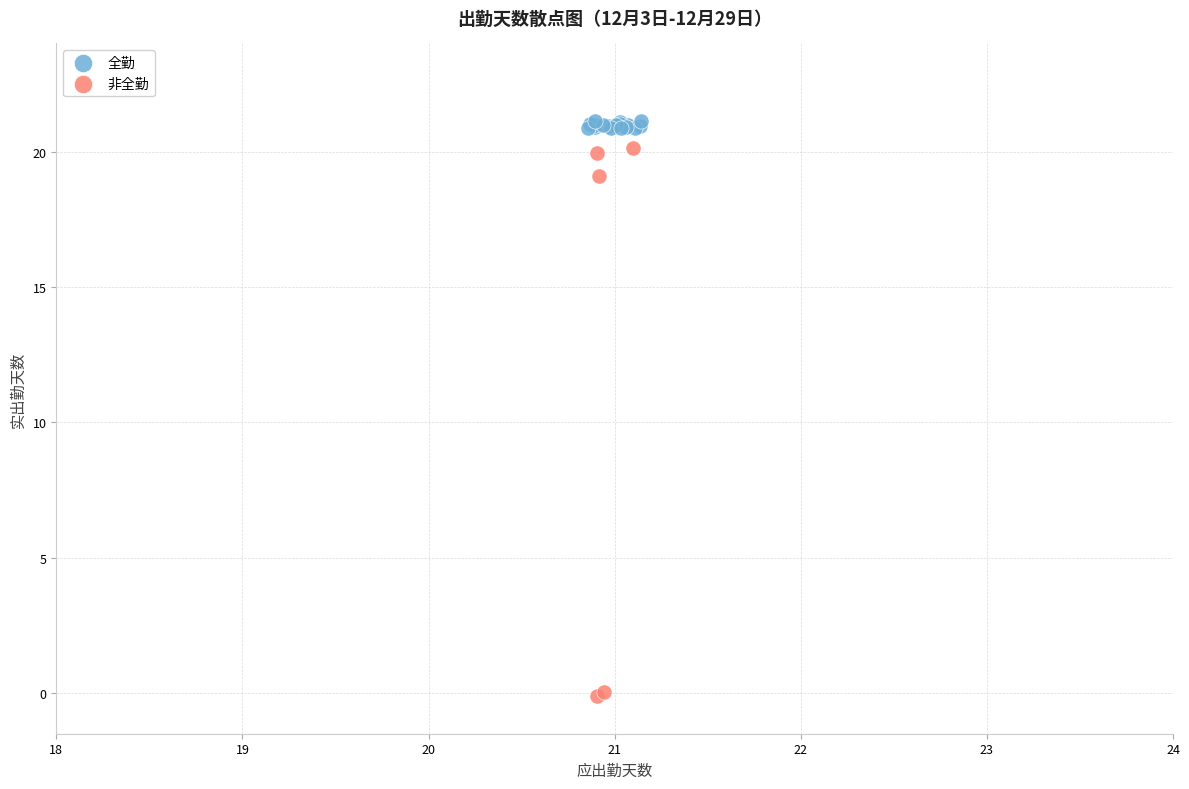

What are all the series names shown in the legend?

全勤, 非全勤